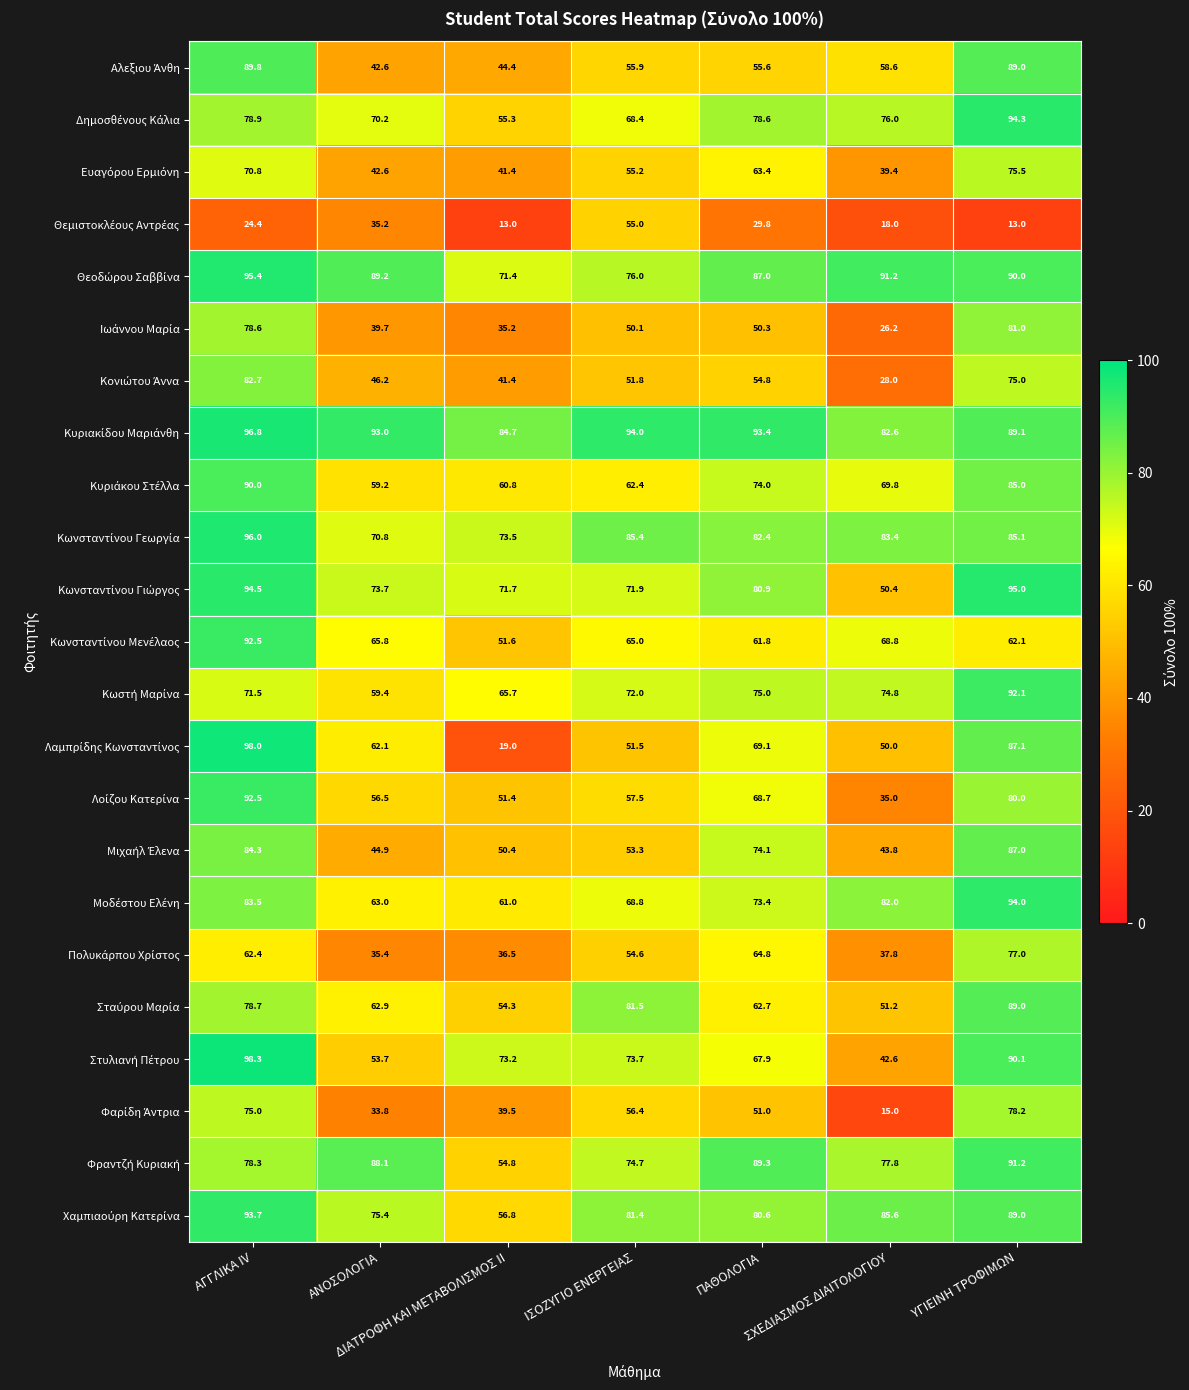

What is the spread (max minus min) of values at ΑΝΟΣΟΛΟΓΙΑ?

59.2